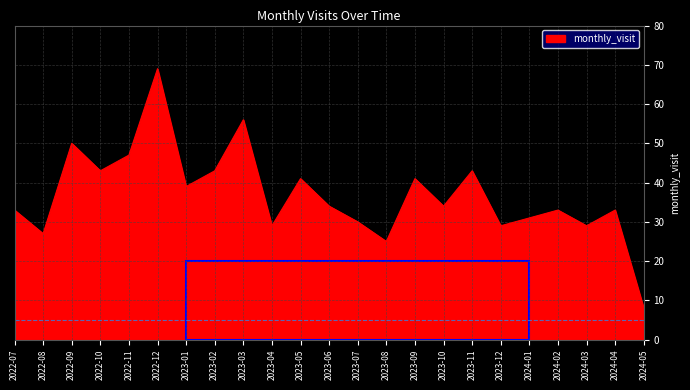

What position from the right is 2023-10?

8